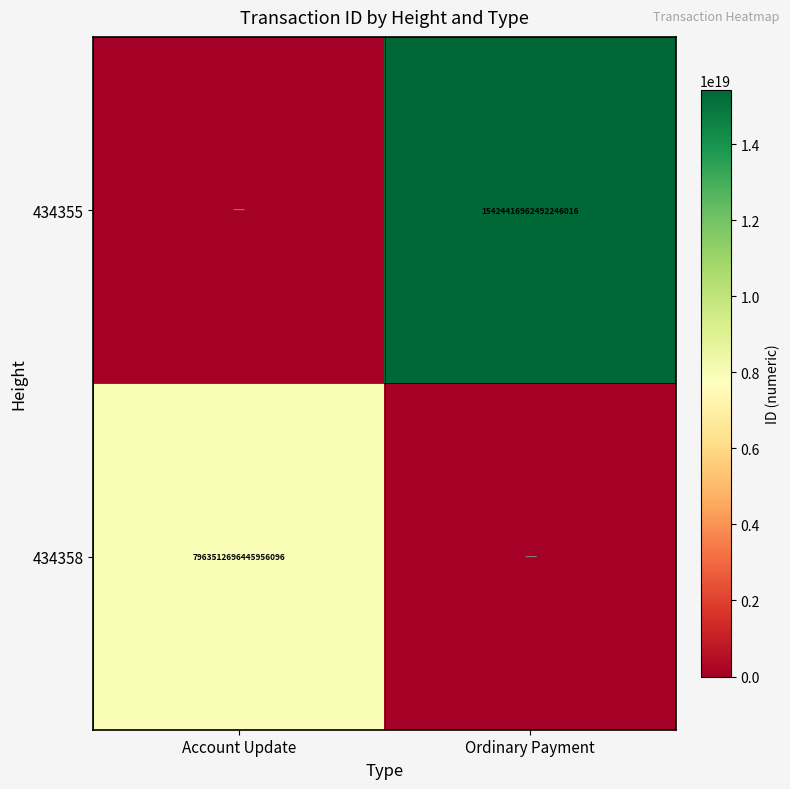

Which category has the lowest value across all series?

Account Update